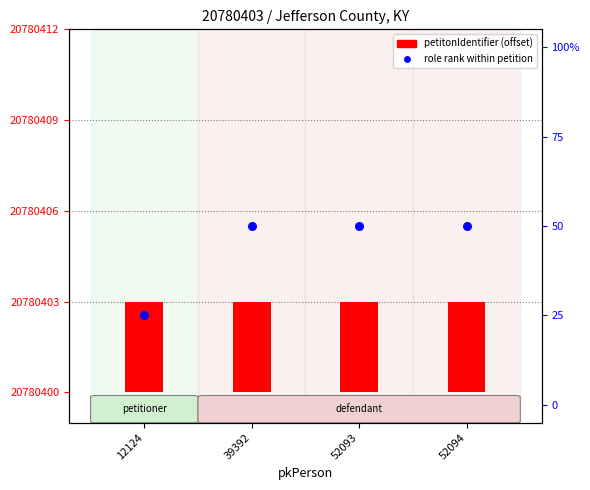

Which series has the widest spread of Y values?

role rank within petition